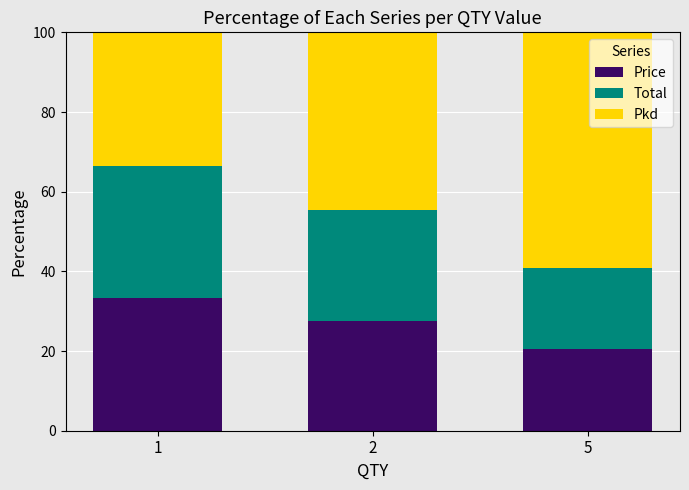

Which category has the lowest value in the Price series?

5